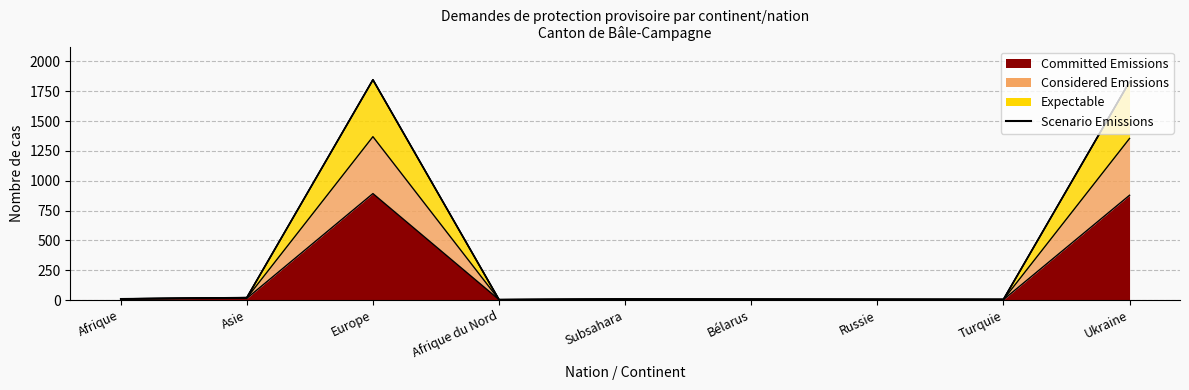

List the labels in order of value, smallest first.

Afrique du Nord, Russie, Turquie, Bélarus, Subsahara, Afrique, Asie, Ukraine, Europe